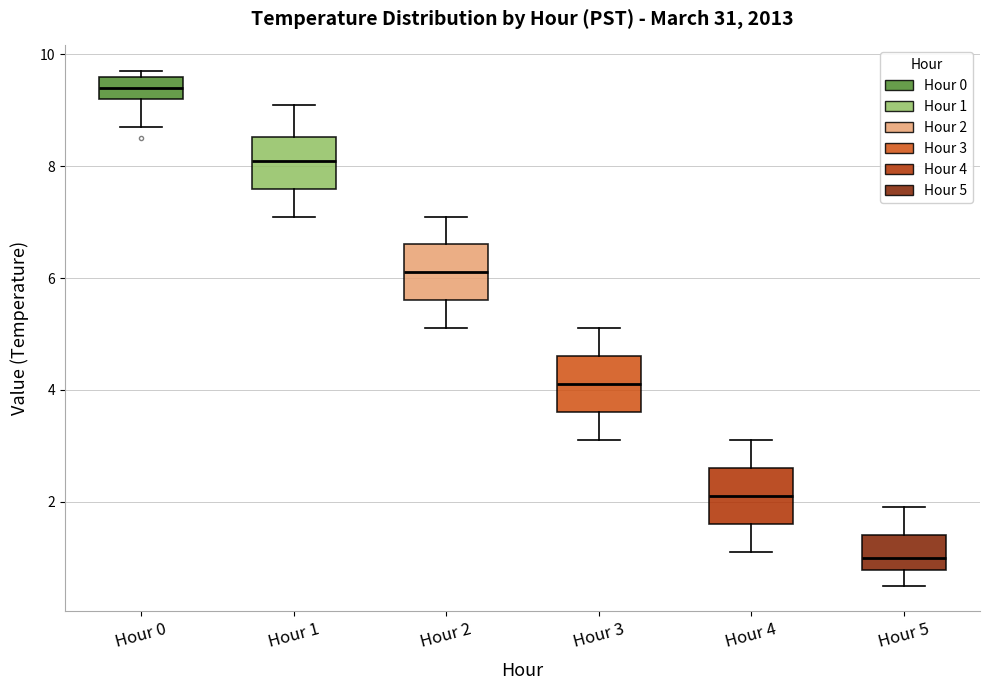

Which box has the lowest median line?

Hour 5